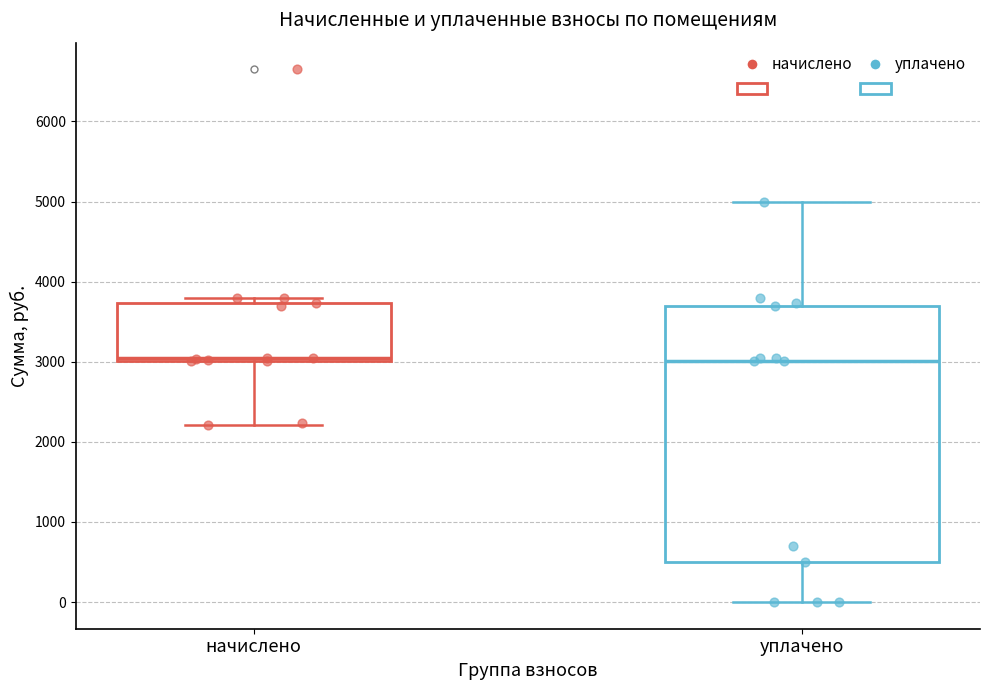

Reading left to right, transcribe this box plot: for each box, give where its median line is, the range the box spans, and where its two whiskers end, as read against the y-axis. The values are not printed on the chart, so give them approximately, as read against the axis.

начислено: median 3100, box 3000 to 3700, whiskers 2200 to 3800
уплачено: median 3000, box 500 to 3700, whiskers 0 to 5000